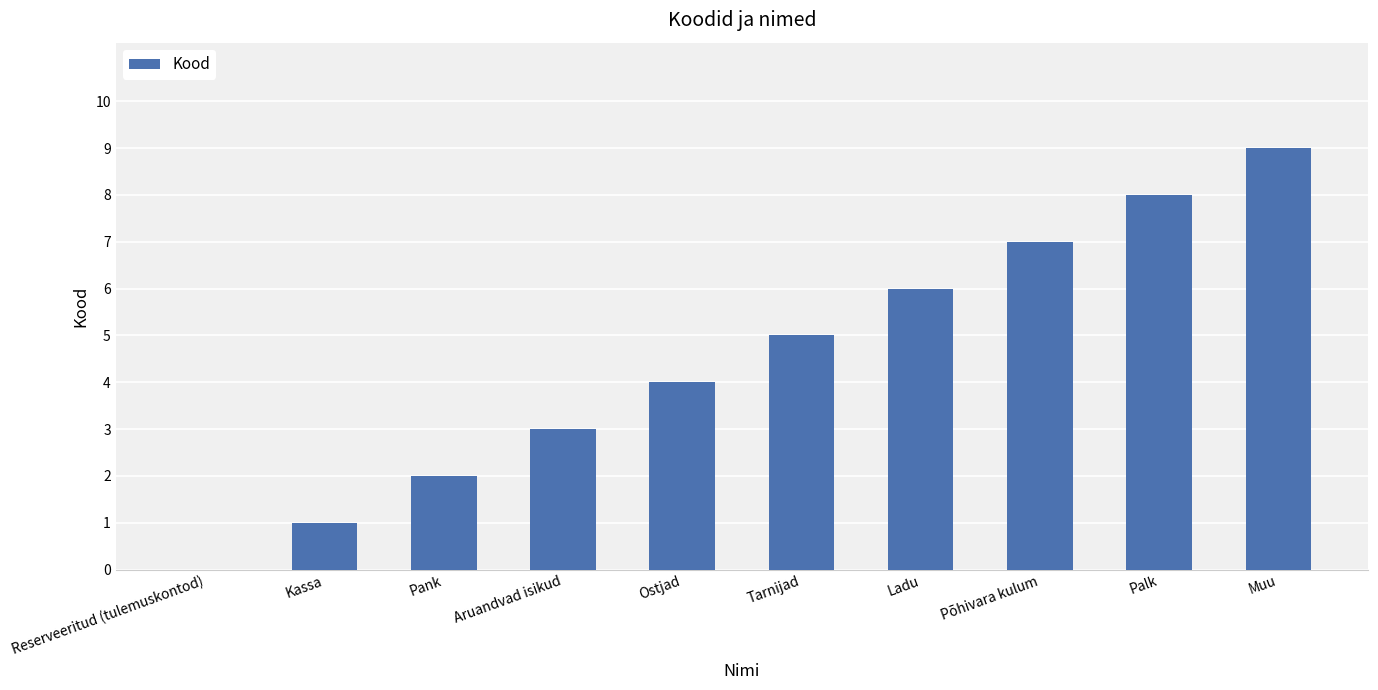

Between Reserveeritud (tulemuskontod) and Tarnijad, which is larger?

Tarnijad